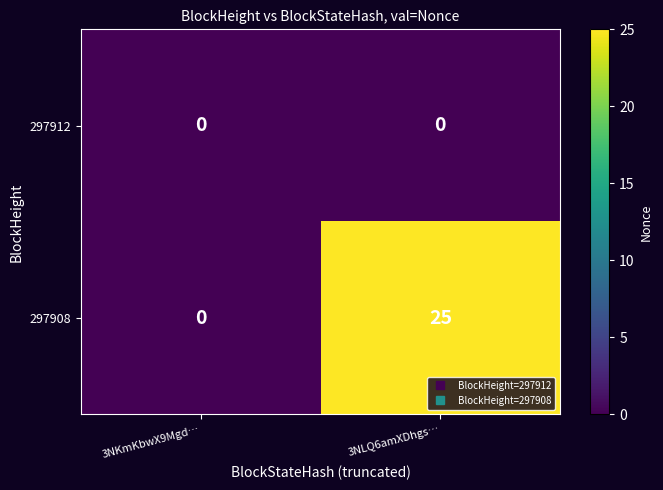

What is the difference between the highest and lowest values at 3NLQ6amXDhgs…?

25